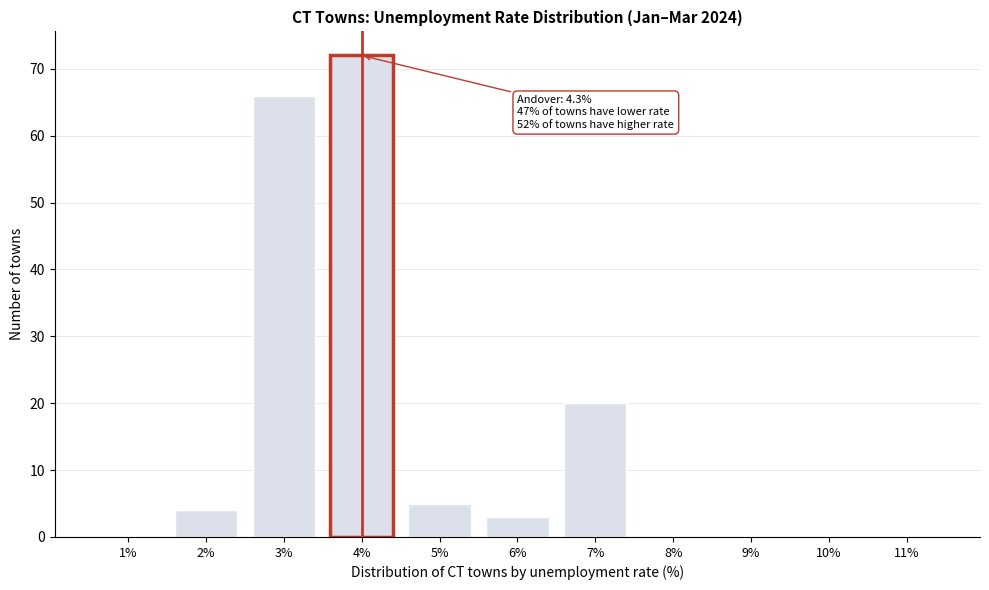

Reading left to right, what are all the values shown in this chart?

1%=0	2%=4	3%=66	4%=72	5%=5	6%=3	7%=20	8%=0	9%=0	10%=0	11%=0